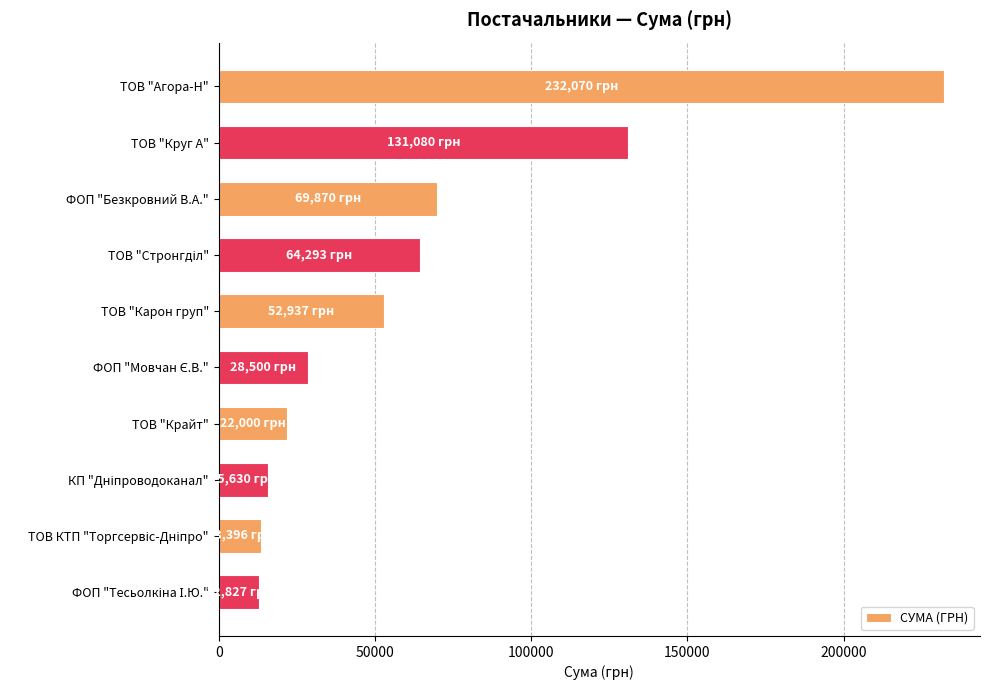

What is the difference between the values at ТОВ "Карон груп" and ТОВ "Круг А"?

78142.9